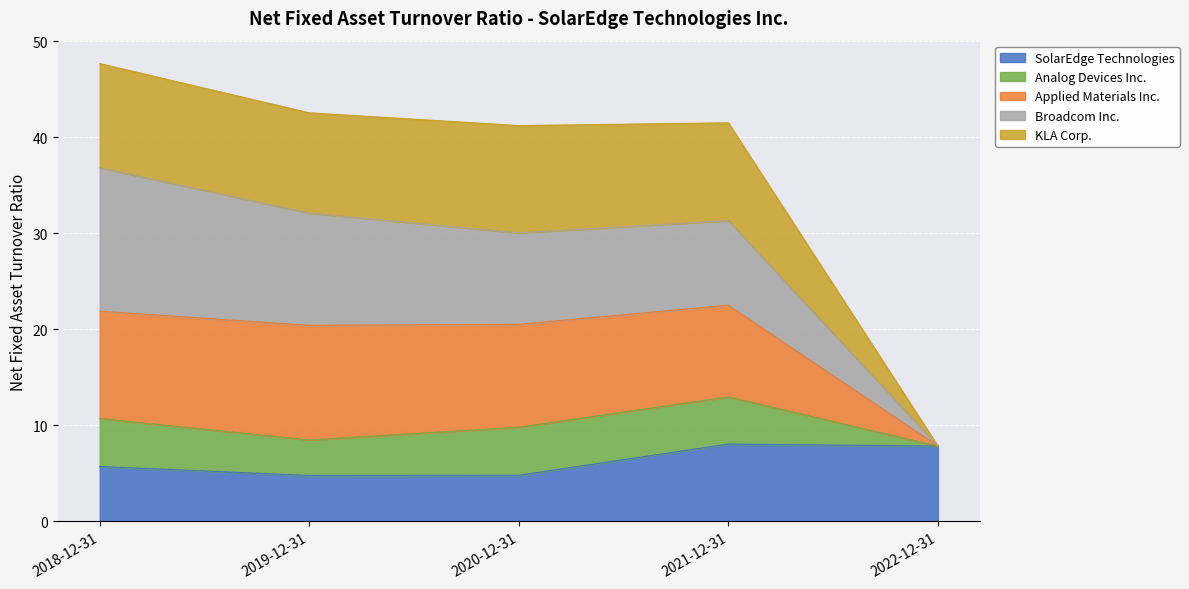

At which category is the sum across all series the highest?

2018-12-31